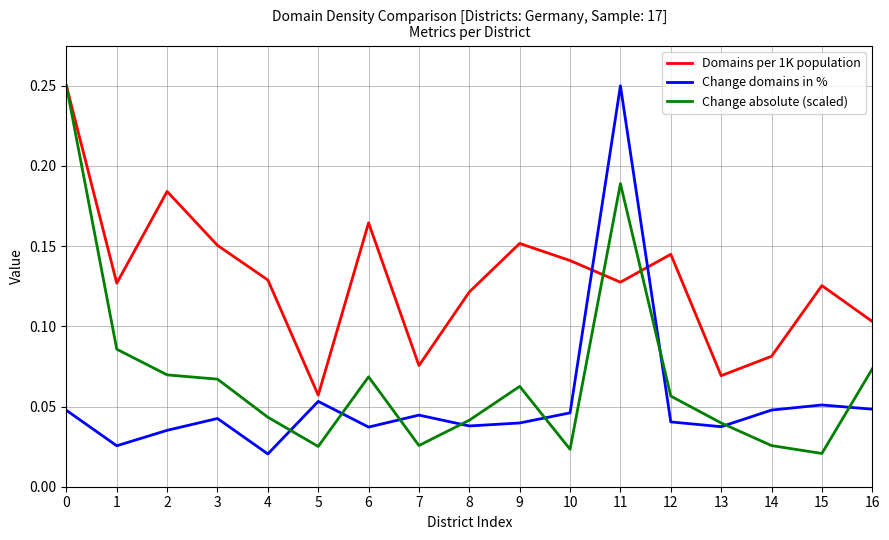

At 5, list the series in order from largest to smallest.

Domains per 1K population, Change domains in %, Change absolute (scaled)